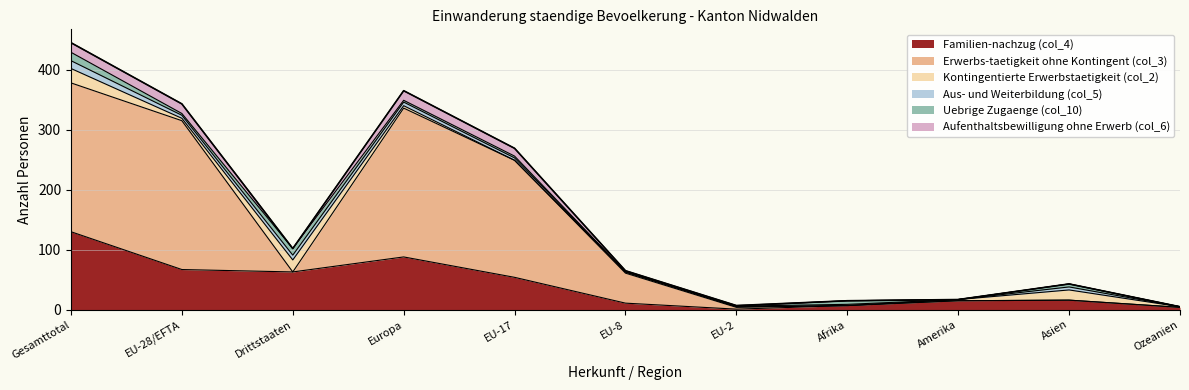

True or false: Aus- und Weiterbildung (col_5) and Erwerbs-taetigkeit ohne Kontingent (col_3) intersect in this chart.

True